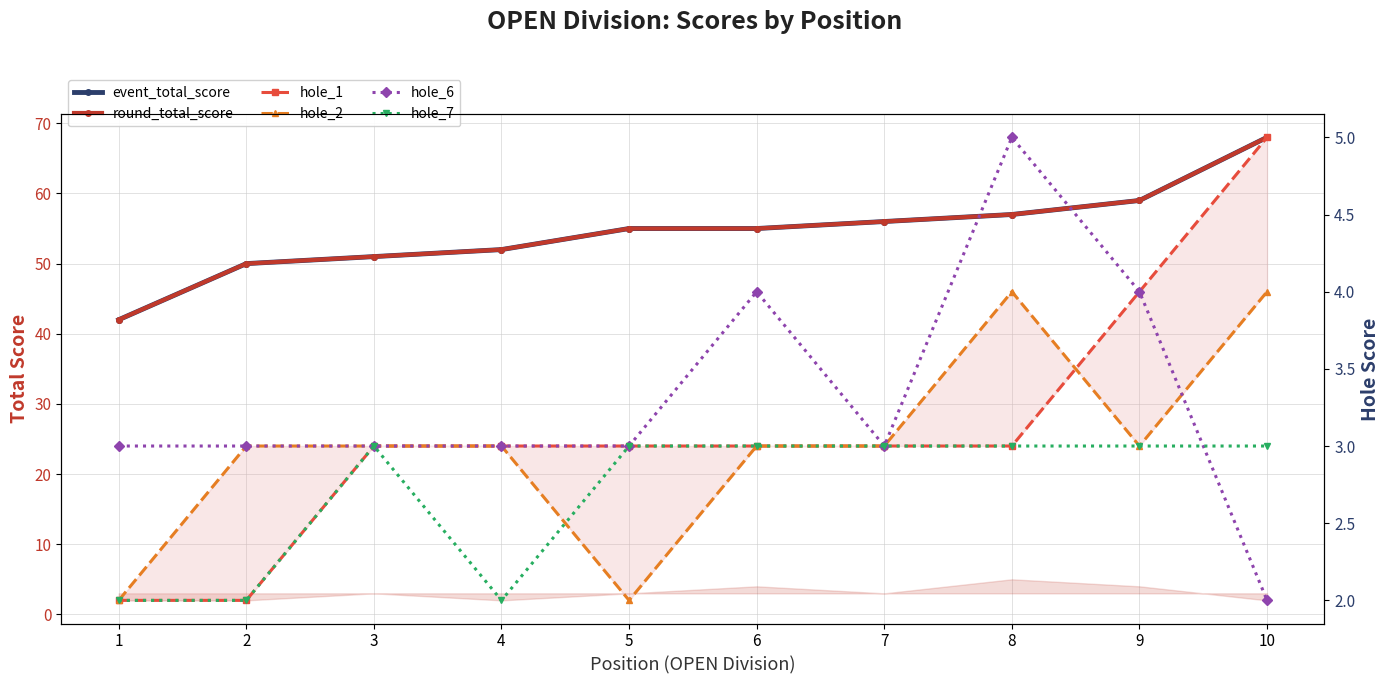

At which category does hole_6 reach its first local valley?

7